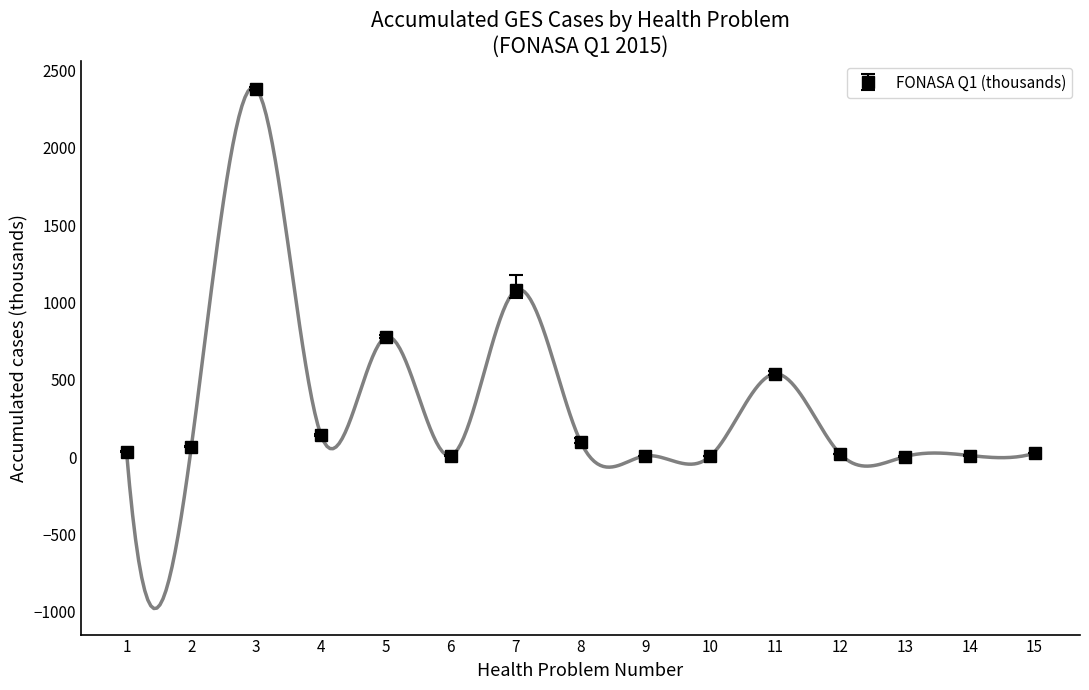

Which has a higher value, 11 or 8?

11